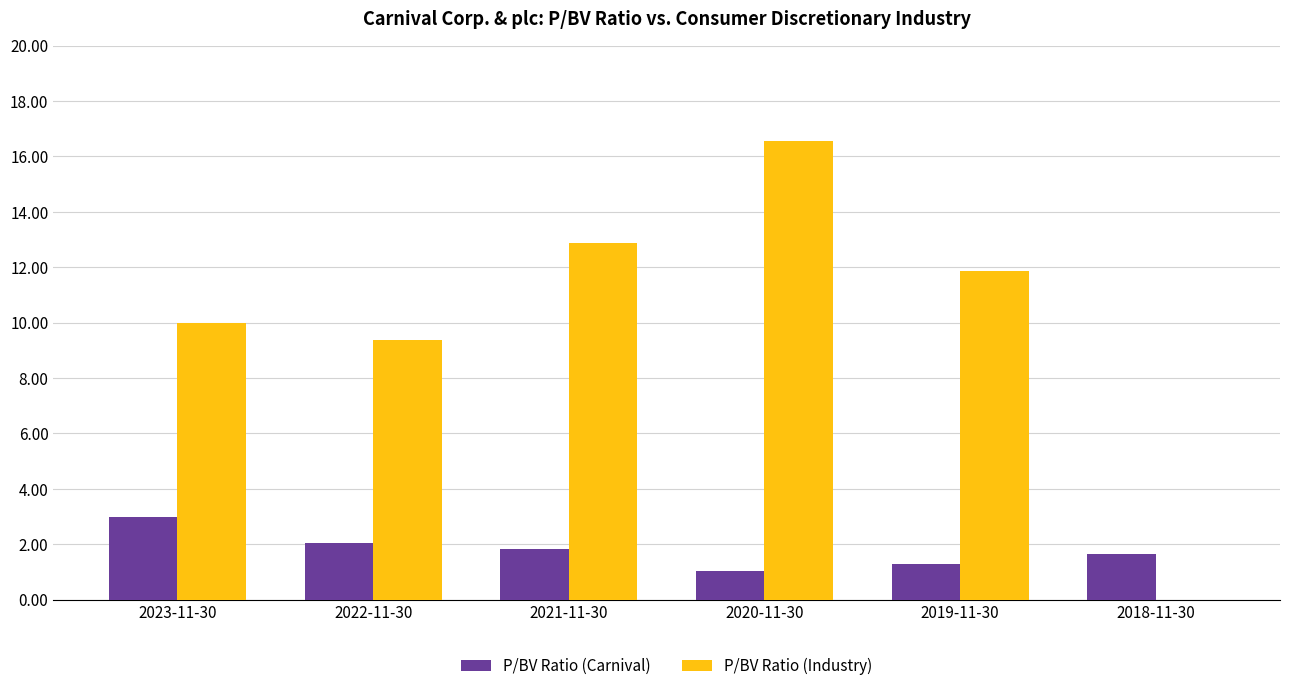

Between 2022-11-30 and 2021-11-30, which series saw the biggest shift?

P/BV Ratio (Industry)